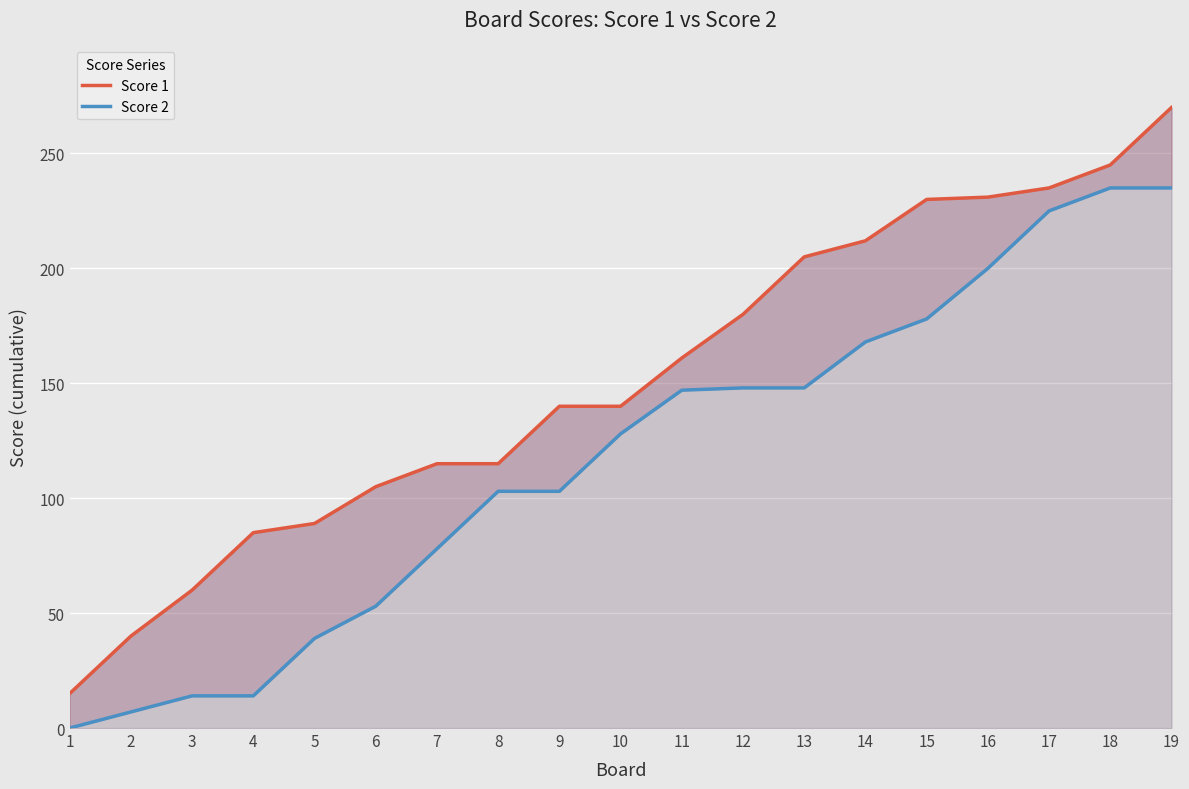

What is the difference between the second highest and minimum values in the Score 1 series?

230